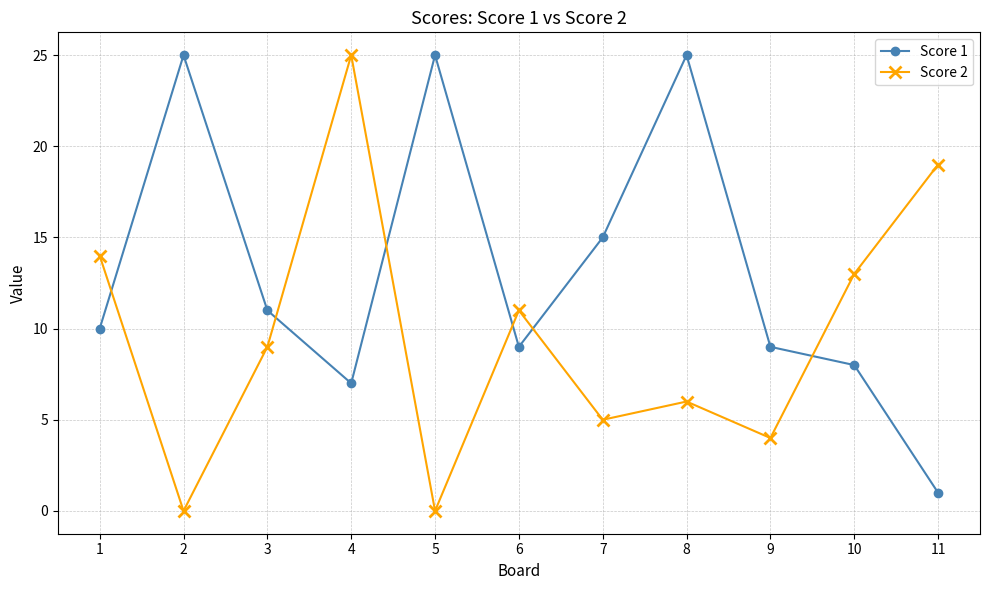

What is the greatest value displayed?

25